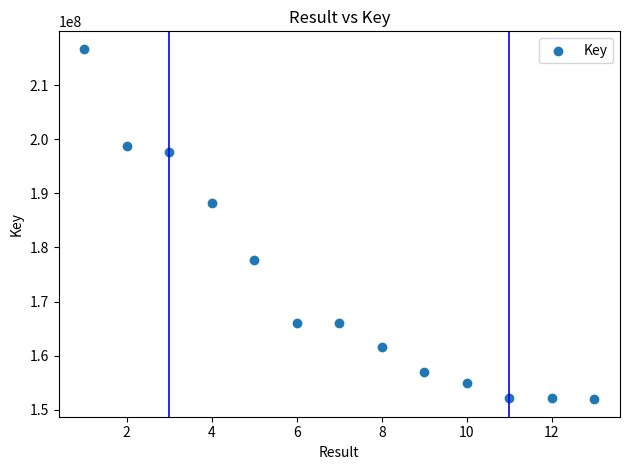

What Y value in the scatter plot is closest to 184335068?

188237674